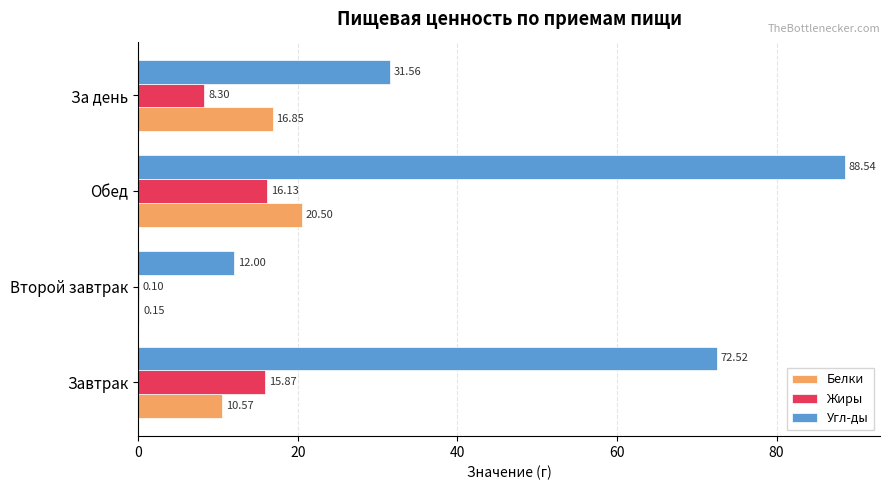

Is the value of Жиры at Завтрак greater than the value of Белки at Завтрак?

Yes